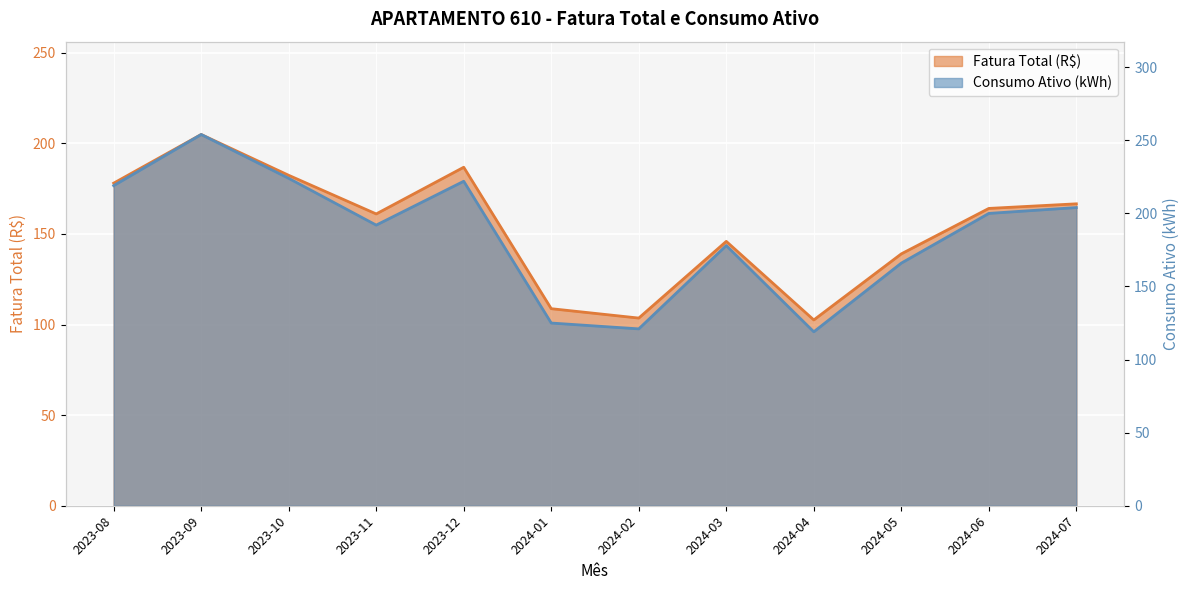

How many lines are shown in the chart?

2